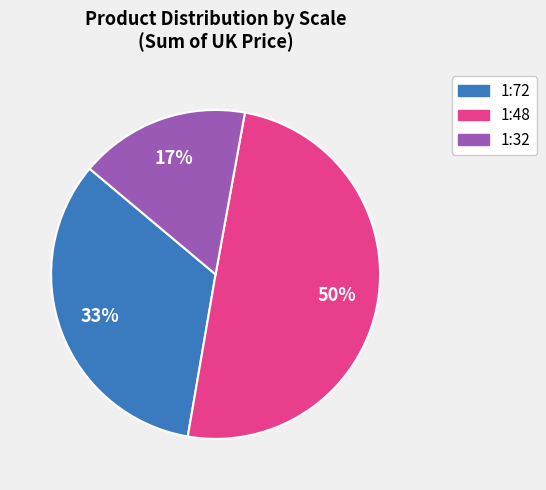

To the nearest percent, what is the average slice percentage?

33%